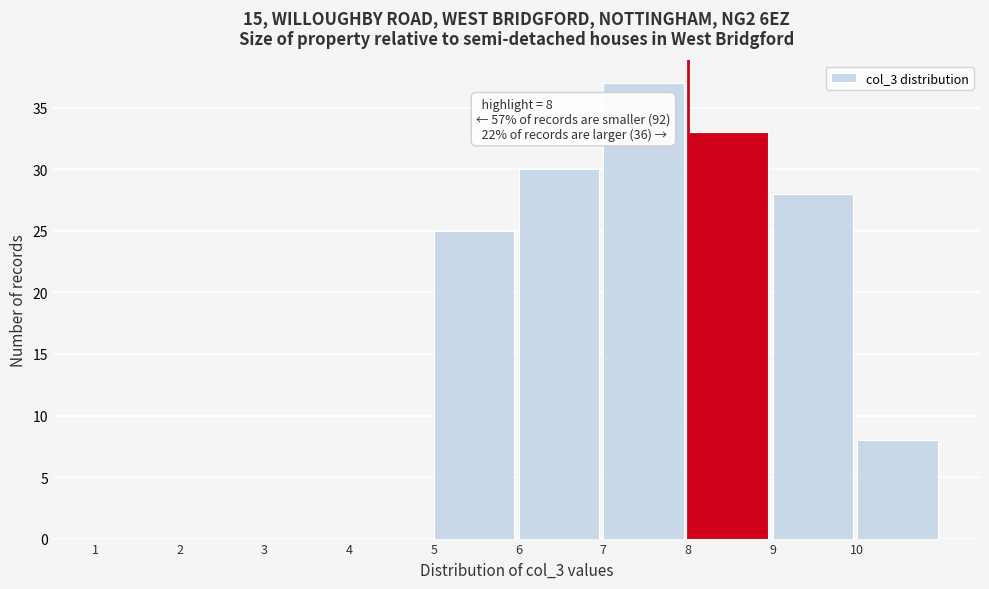

Over which range of the x-axis is the bar tallest?

7 to 8